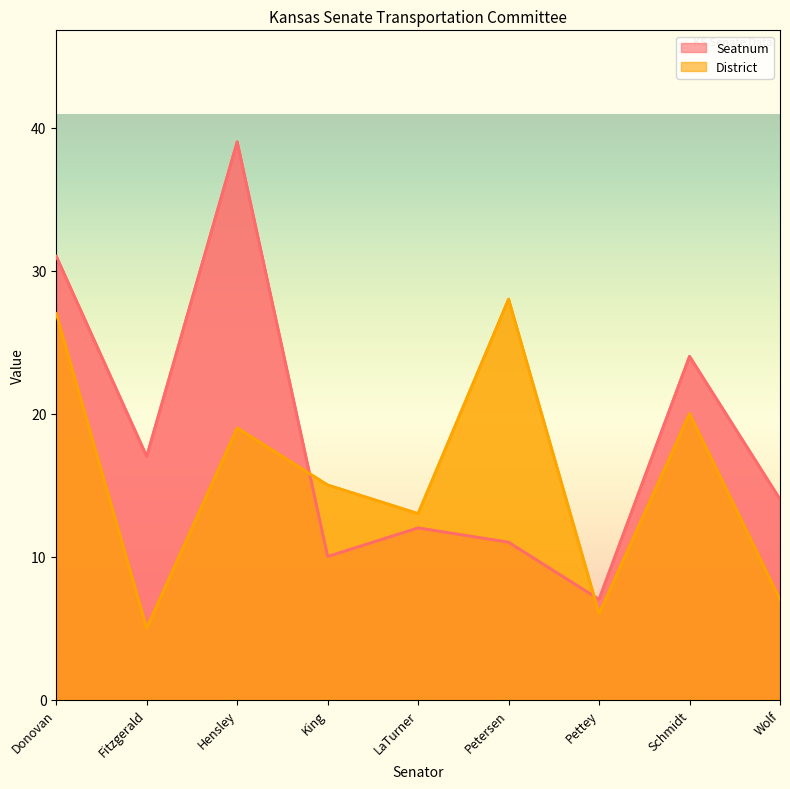

List the labels in order of Seatnum value, largest first.

Hensley, Donovan, Schmidt, Fitzgerald, Wolf, LaTurner, Petersen, King, Pettey